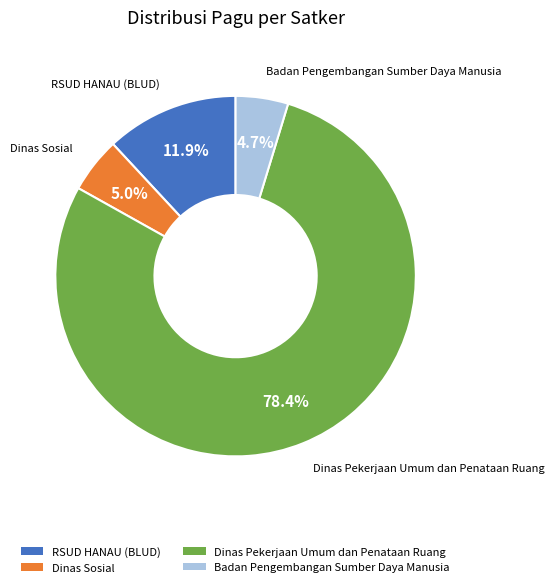

Is the sum of RSUD HANAU (BLUD) and Dinas Pekerjaan Umum dan Penataan Ruang greater than half?

Yes